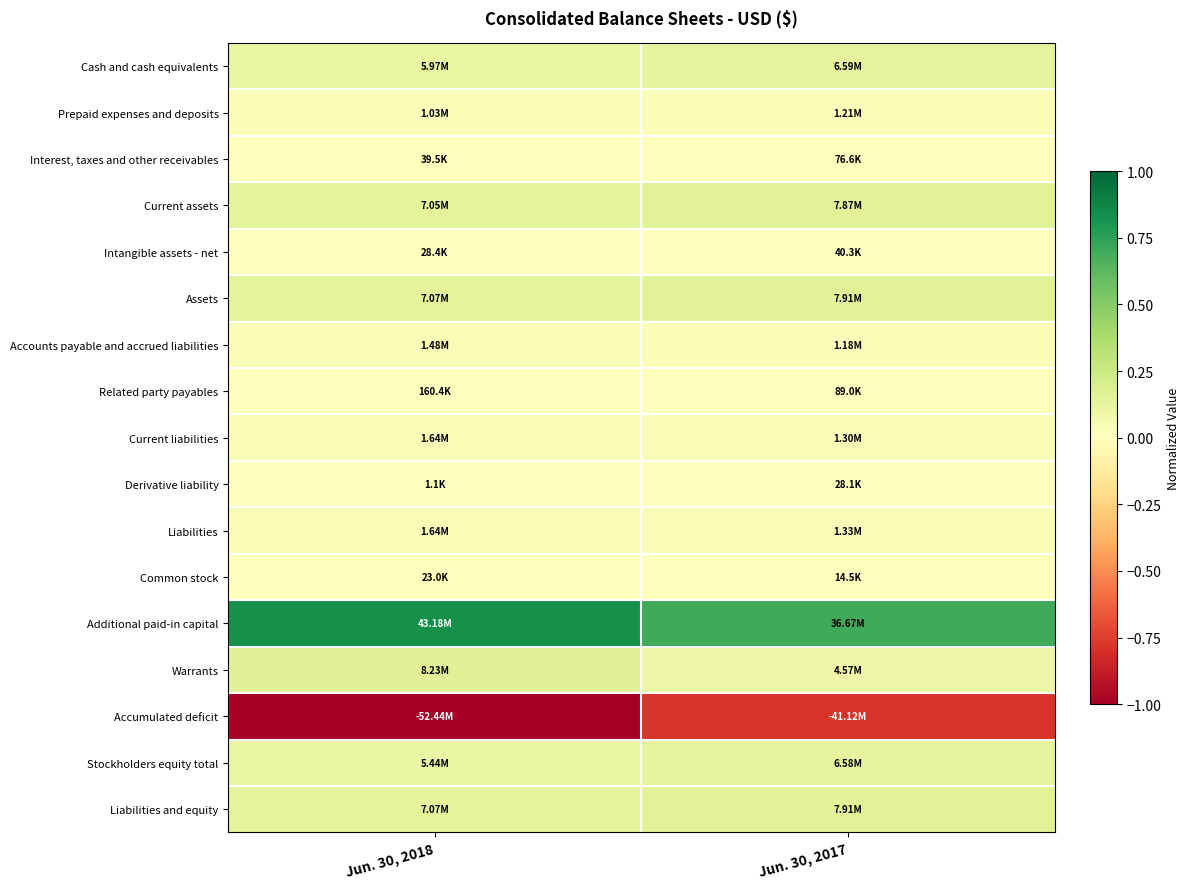

How many categories are shown in the chart?

2